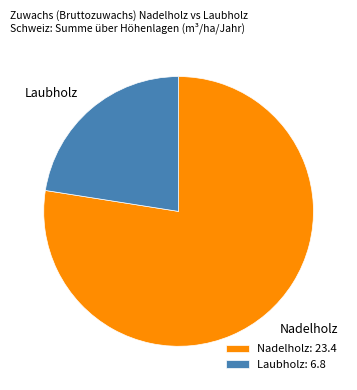

Is there a majority slice in this chart?

Yes